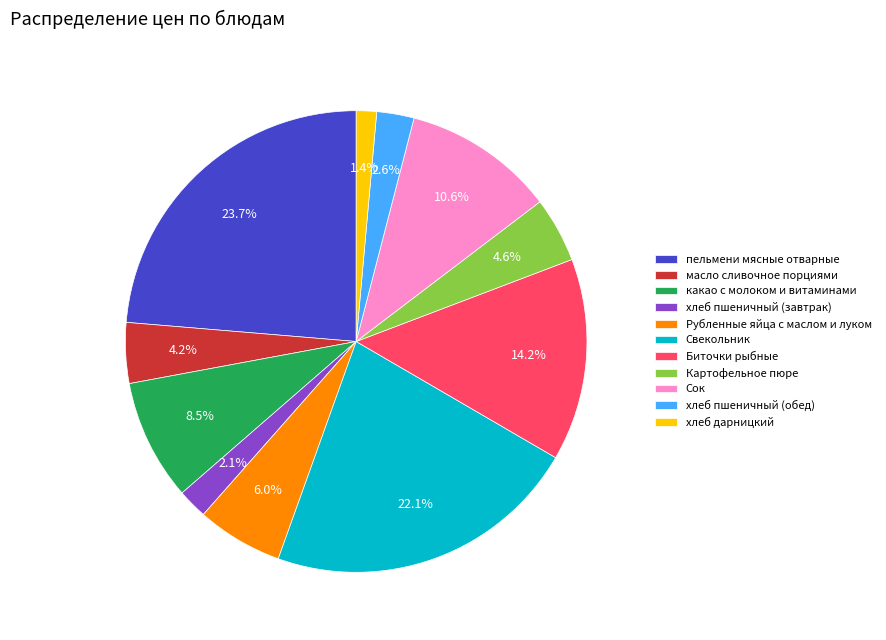

What is the ratio of the value at хлеб дарницкий to the value at Картофельное пюре?

0.3